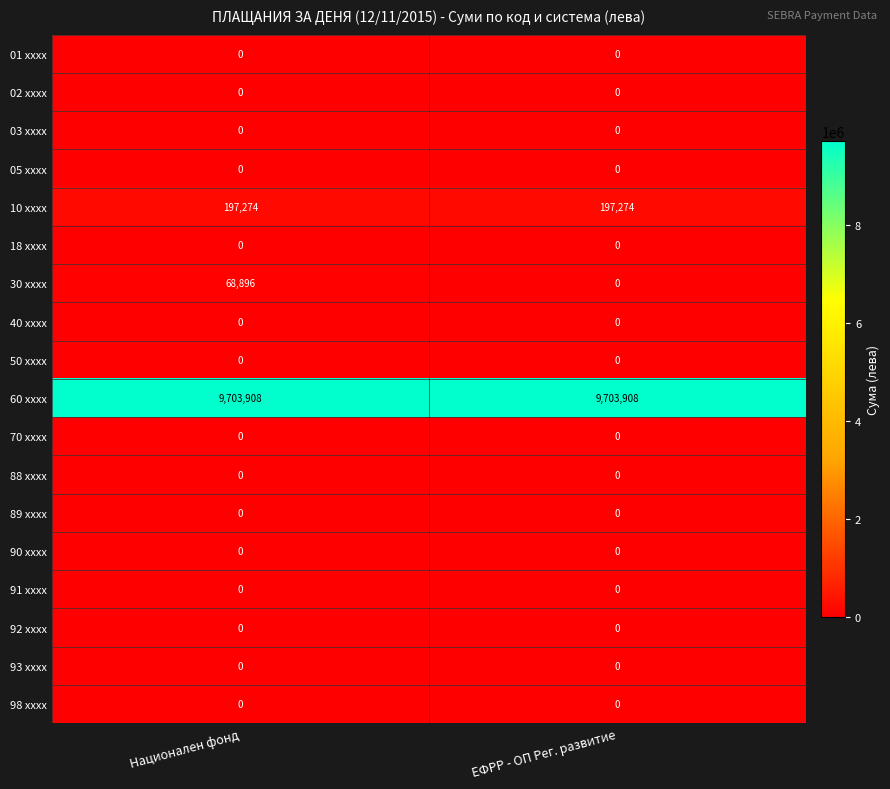

At which category is the sum across all series the highest?

Национален фонд